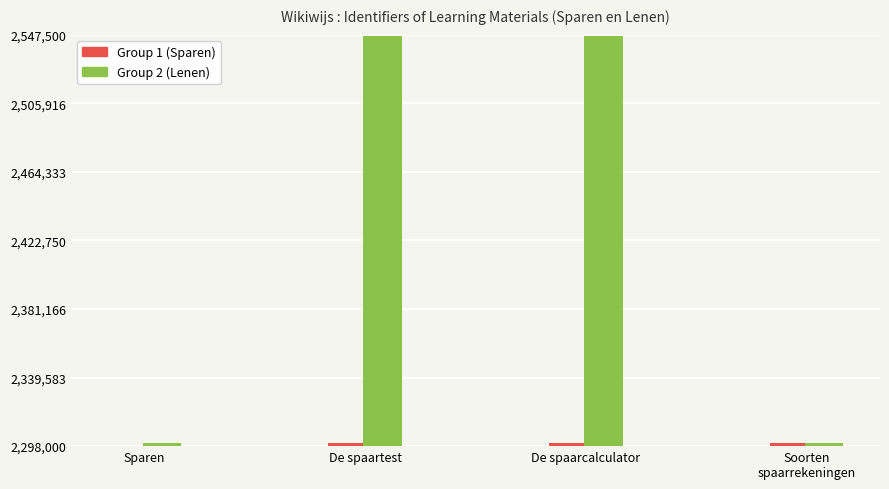

What position from the left is De spaarcalculator?

3